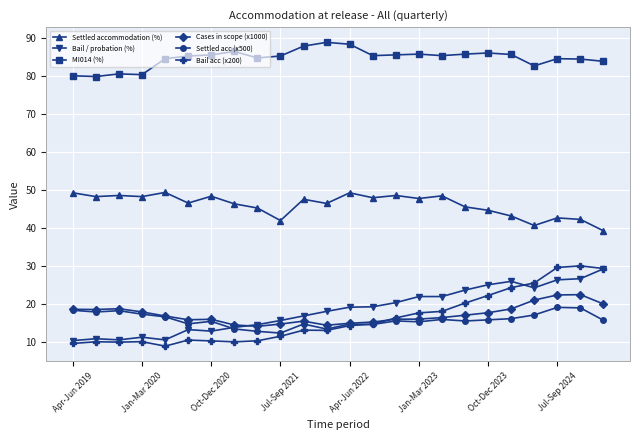

True or false: Bail / probation (%) and Settled accommodation (%) intersect in this chart.

False